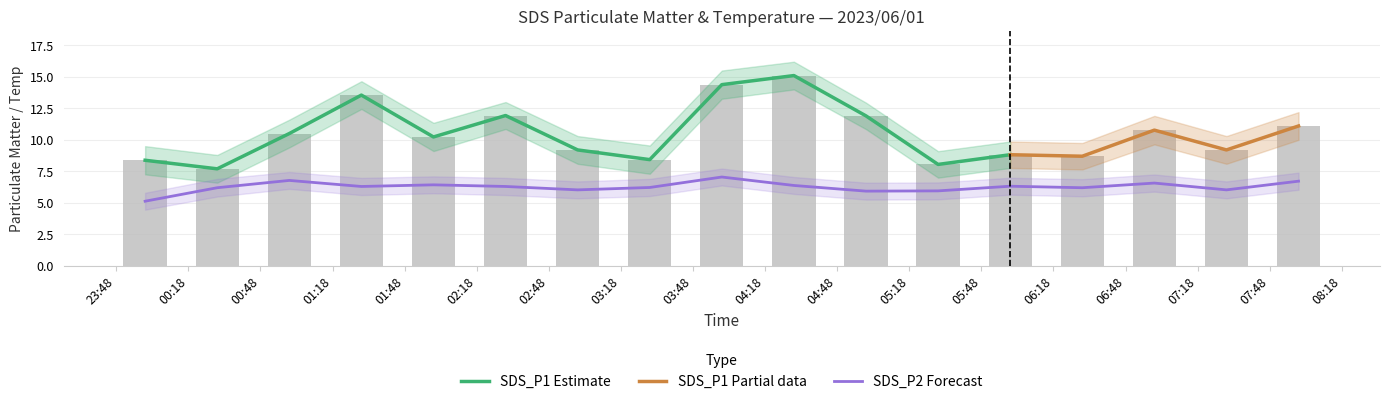

What is the label of the 16th bar from the left?

2023/06/01 07:30